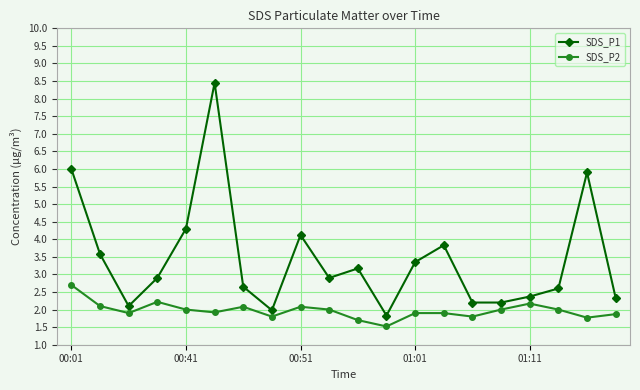

Which series has the widest spread of values?

SDS_P1